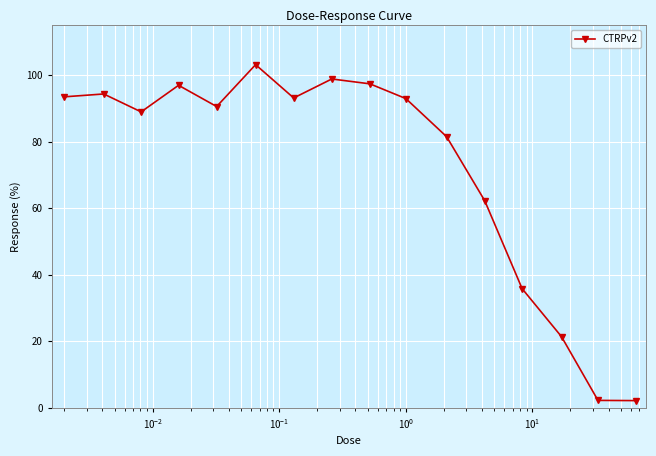

What is the smallest value displayed?

2.1